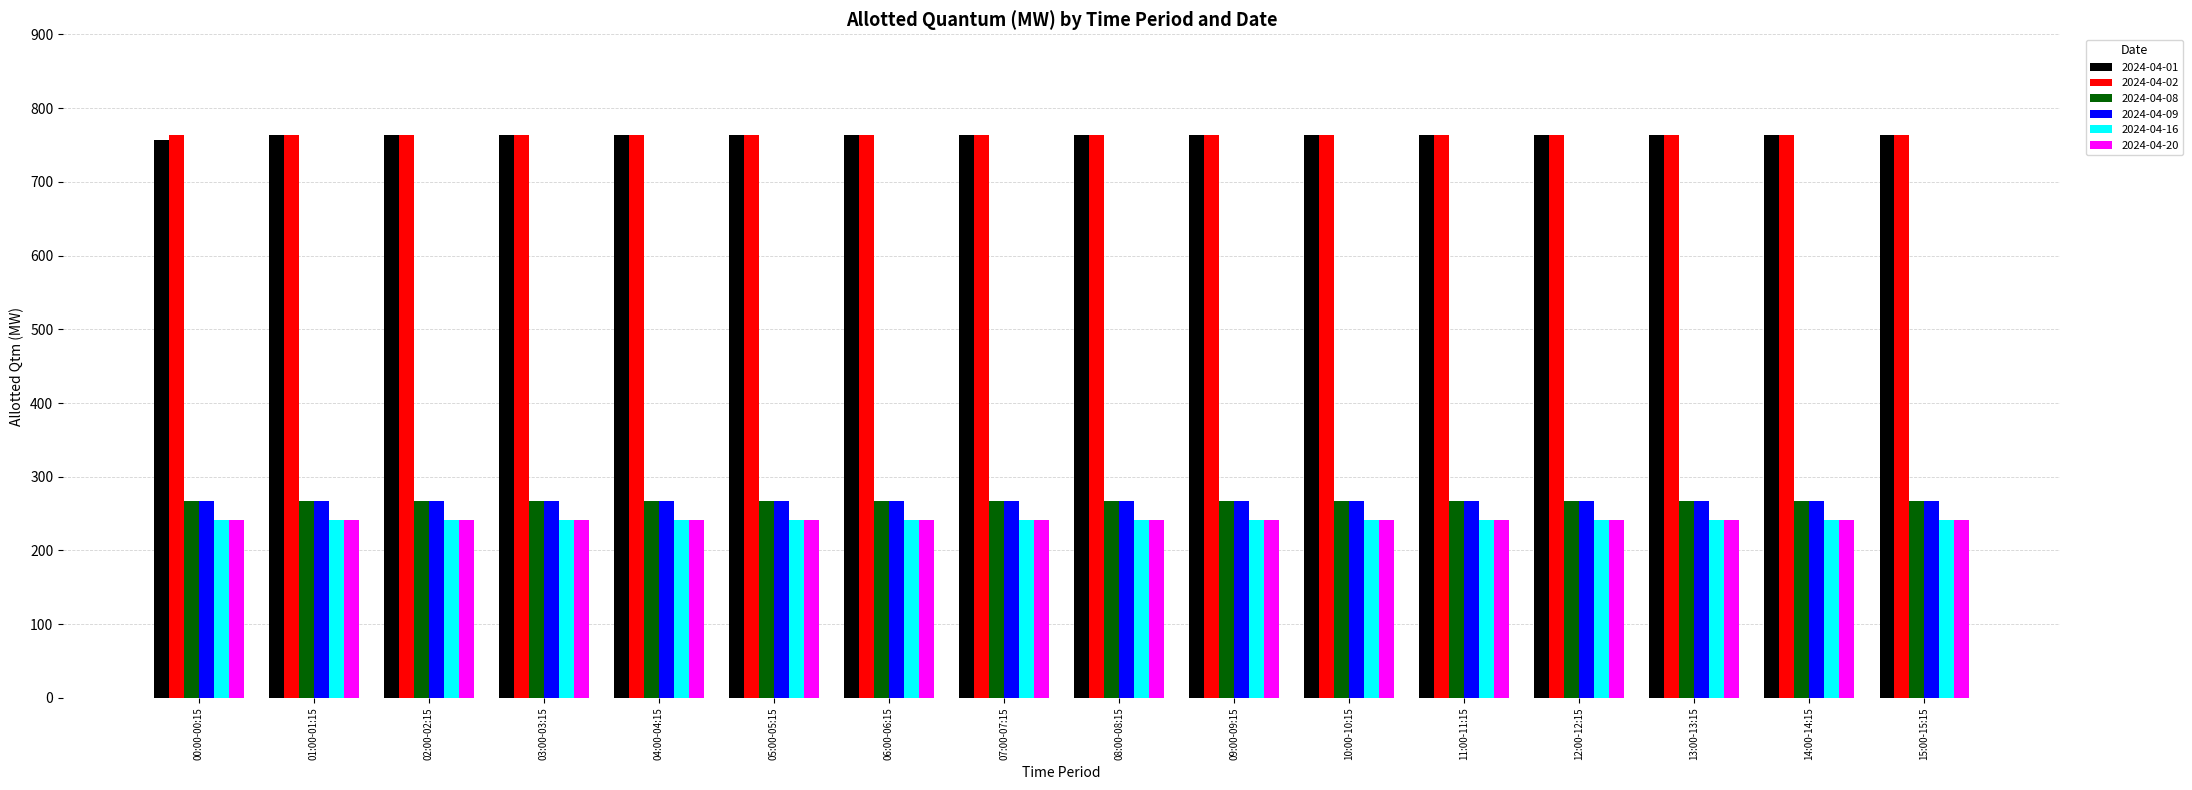

At how many categories does at least one series exceed 669?

16